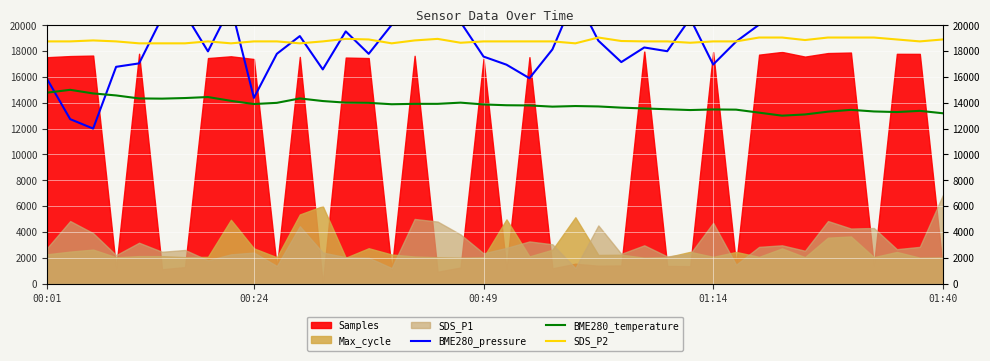

How many values in the BME280_temperature series are below 13868?

20